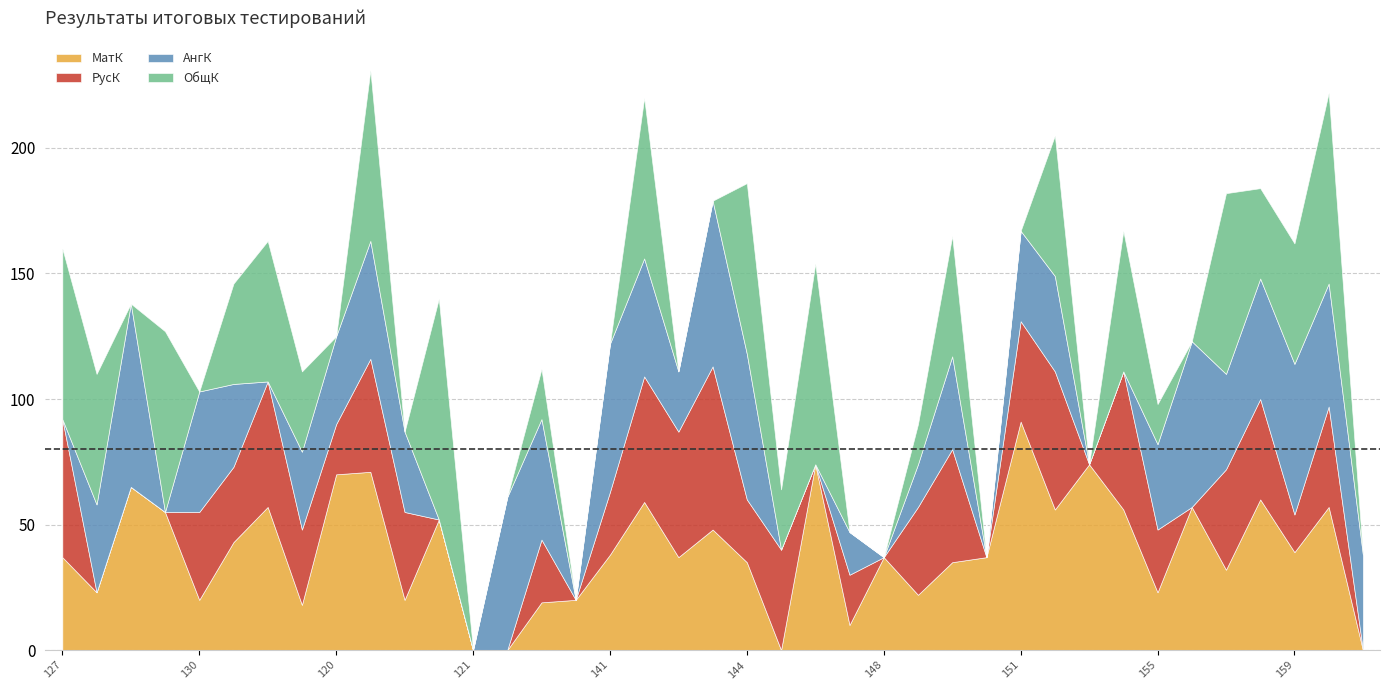

True or false: АнгК has a value of 61 at 137.

True